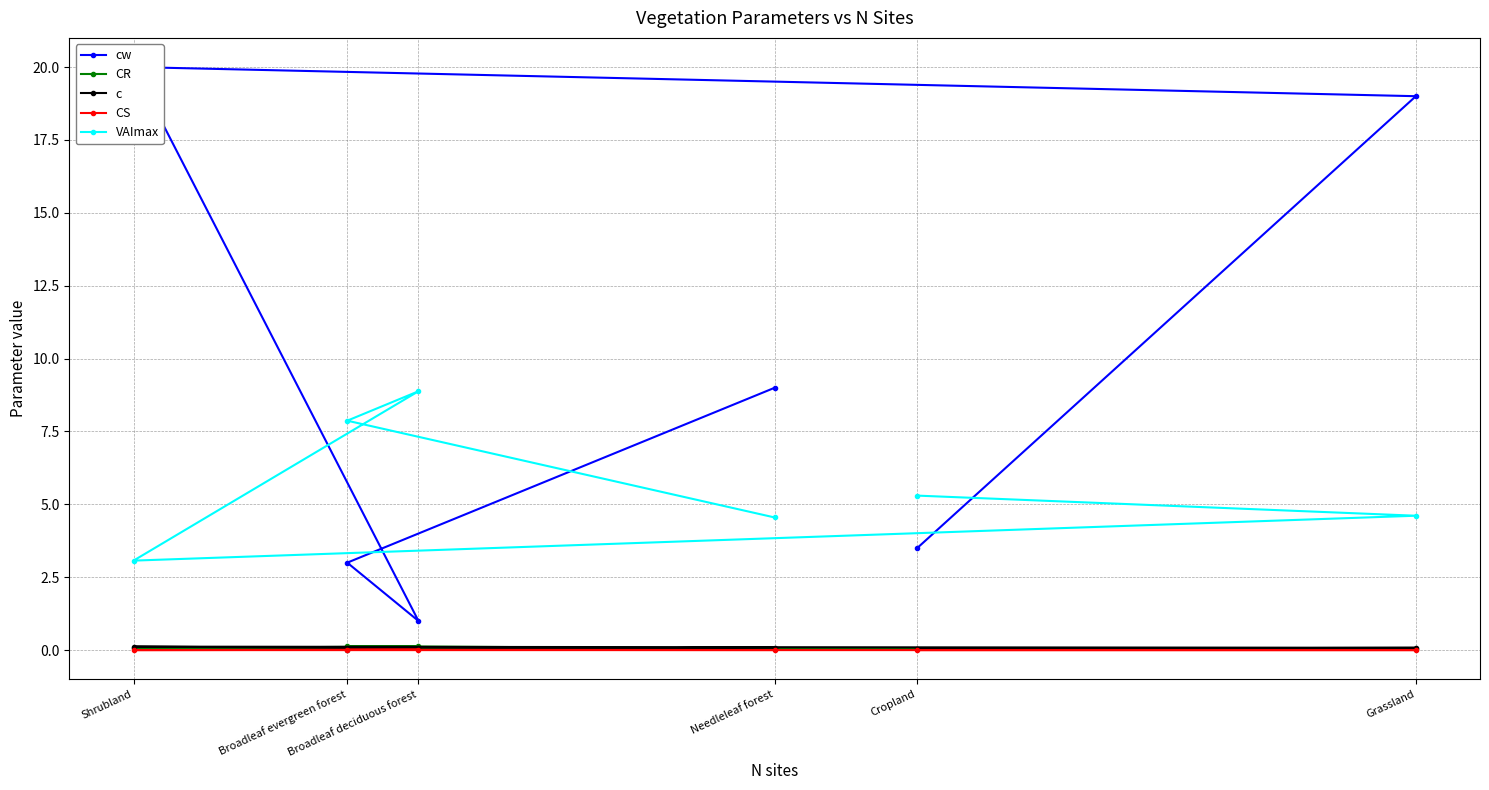

True or false: CR and VAImax cross at least once.

False